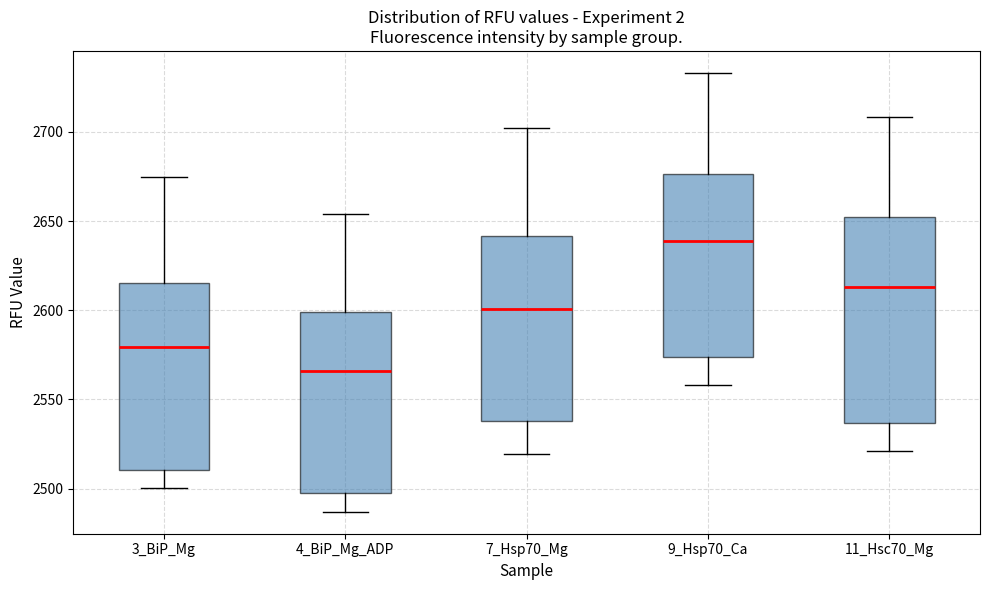

Reading left to right, read every box against the y-axis: the position of its median line, the range the box covers, and the ends of its whiskers. The values are not printed on the chart, so give them approximately, as read against the axis.

3_BiP_Mg: median 2580, box 2510 to 2615, whiskers 2500 to 2675
4_BiP_Mg_ADP: median 2565, box 2500 to 2600, whiskers 2485 to 2655
7_Hsp70_Mg: median 2600, box 2540 to 2640, whiskers 2520 to 2700
9_Hsp70_Ca: median 2640, box 2575 to 2675, whiskers 2560 to 2735
11_Hsc70_Mg: median 2615, box 2535 to 2650, whiskers 2520 to 2710